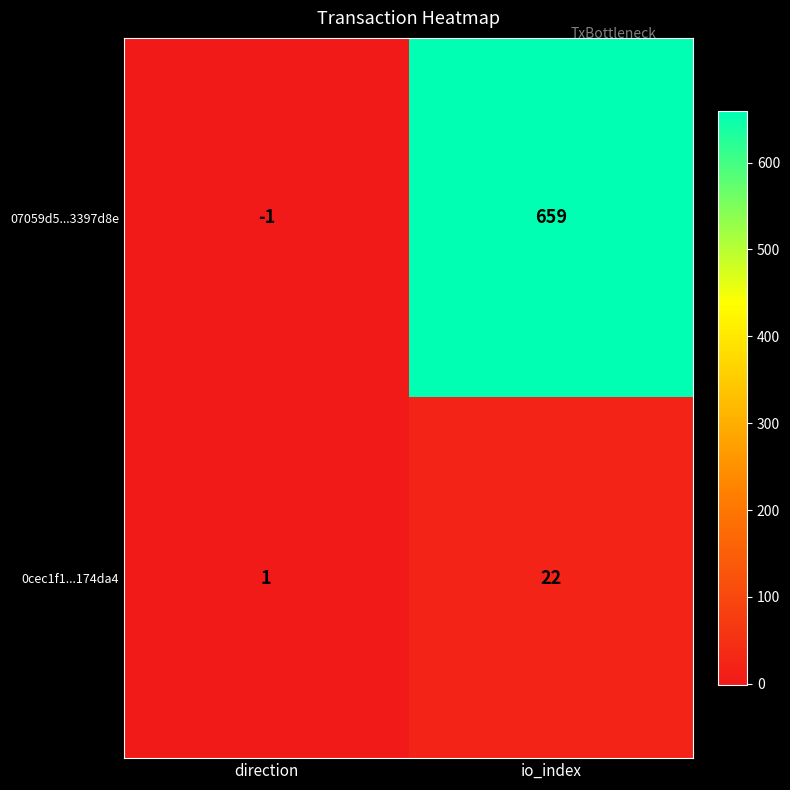

What is the minimum value shown in the chart?

-1